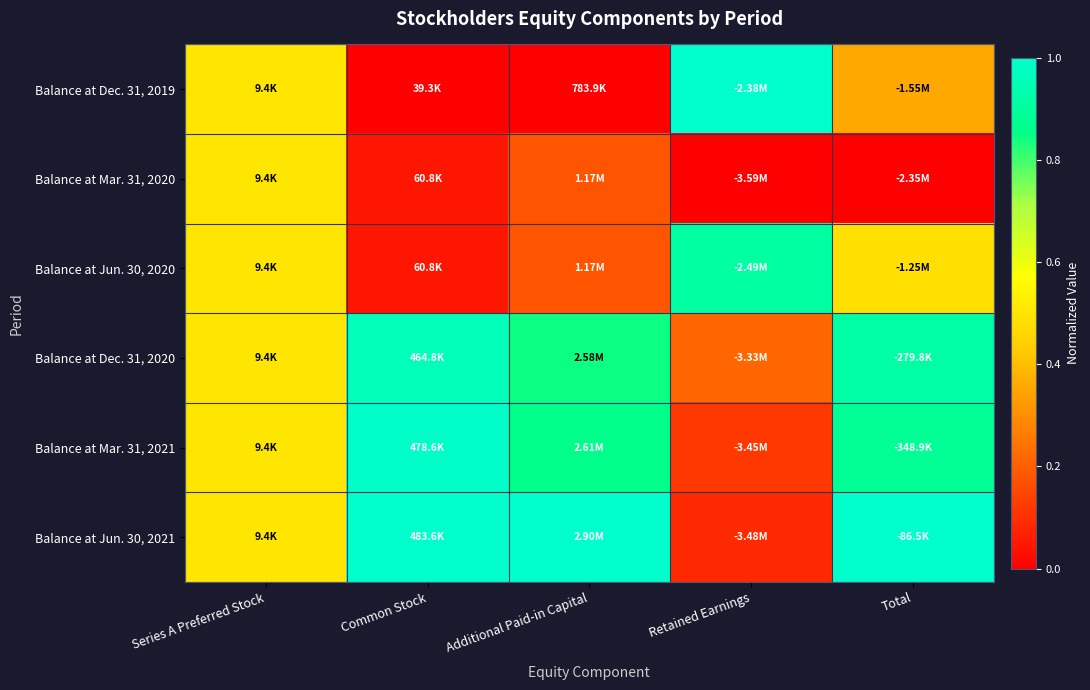

Between Common Stock and Total, which is larger?

Total